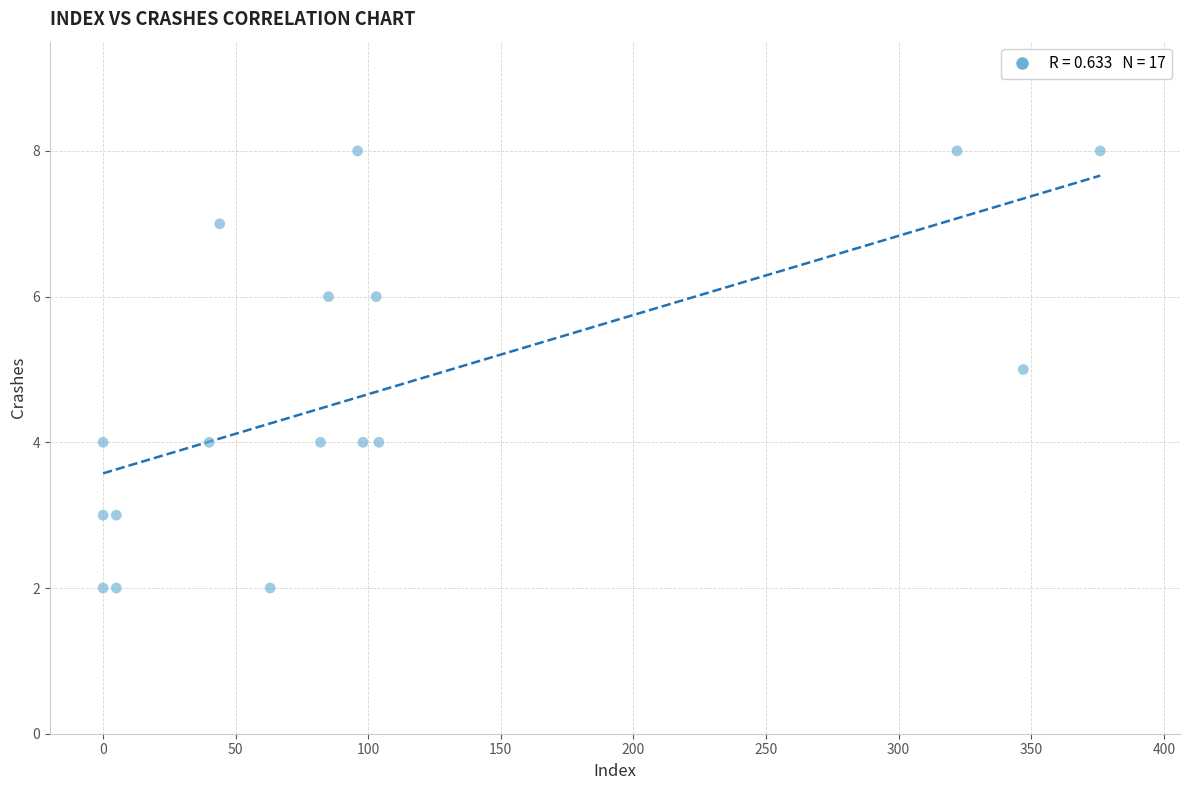

What is the range of Y values (max minus min)?

6